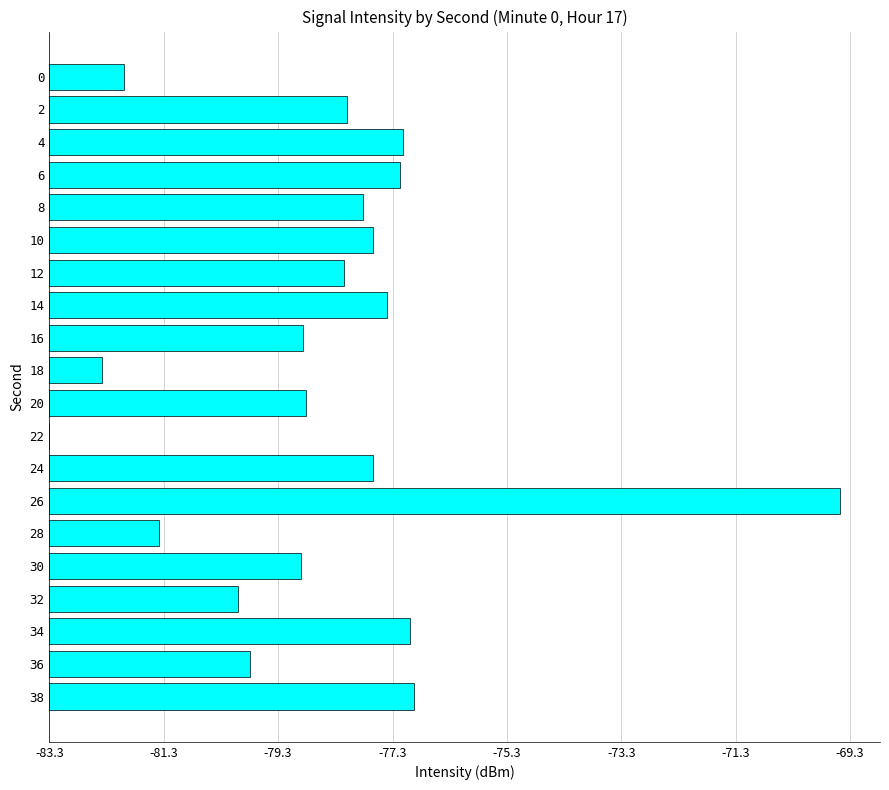

How many data points are less than 5?

9